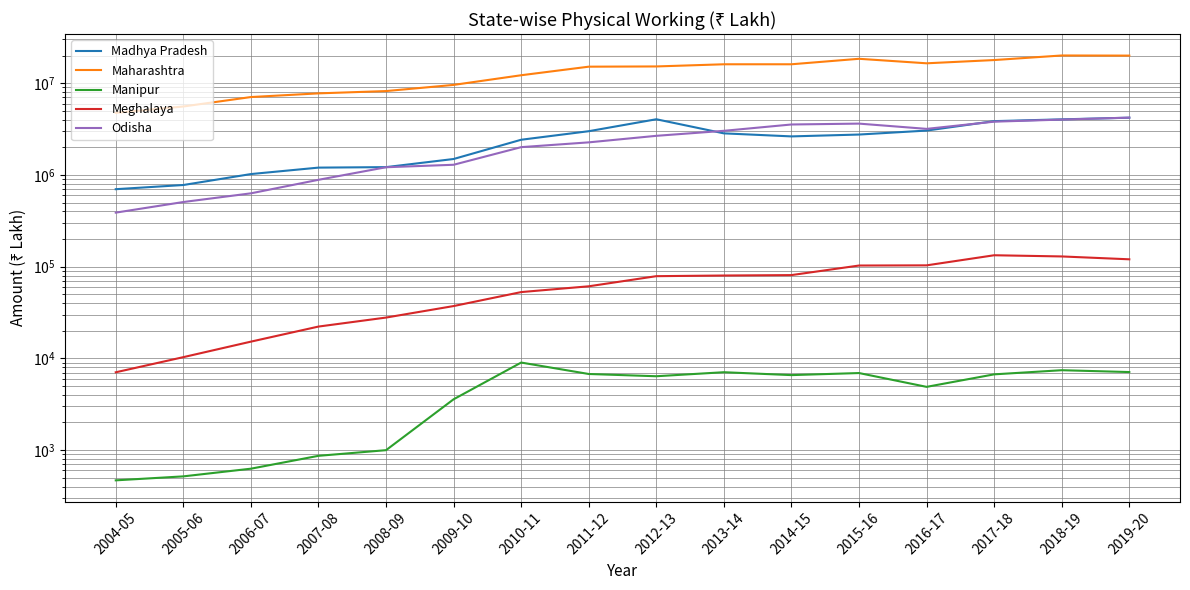

How many values in the Odisha series exceed 2668510?

7